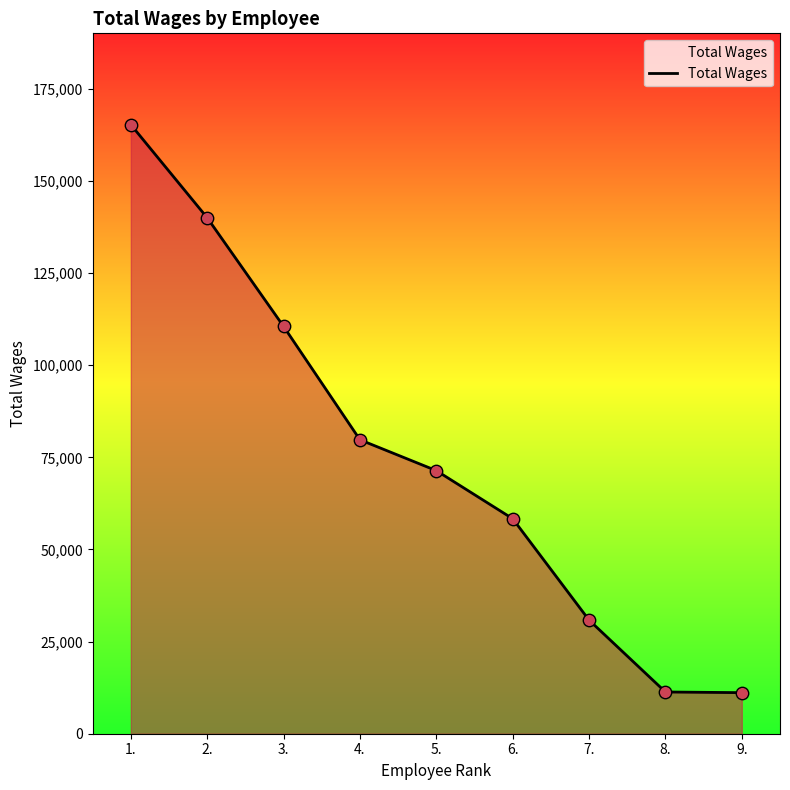

What is the ratio of the value at 5. to the value at 8.?

6.3